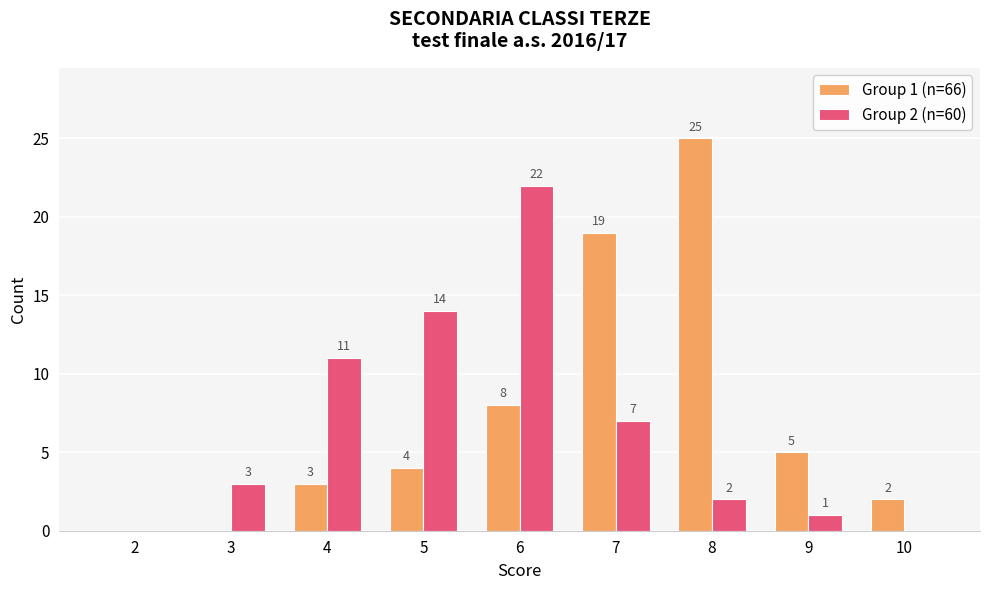

The value of Group 1 (n=66) at 4 is 3. True or false?

True